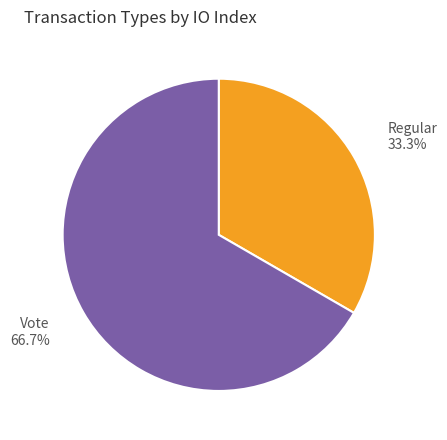

How many slices are in this pie chart?

2